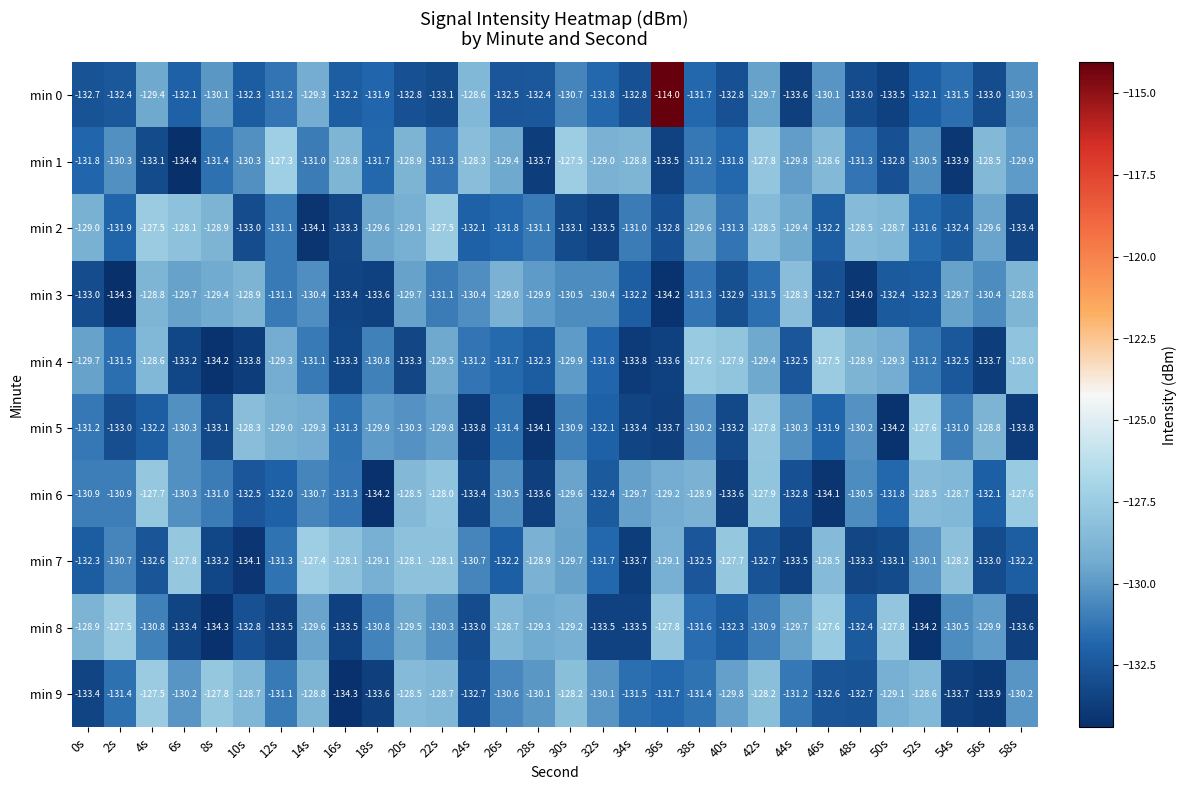

What is the spread (max minus min) of values at 34s?

5.0